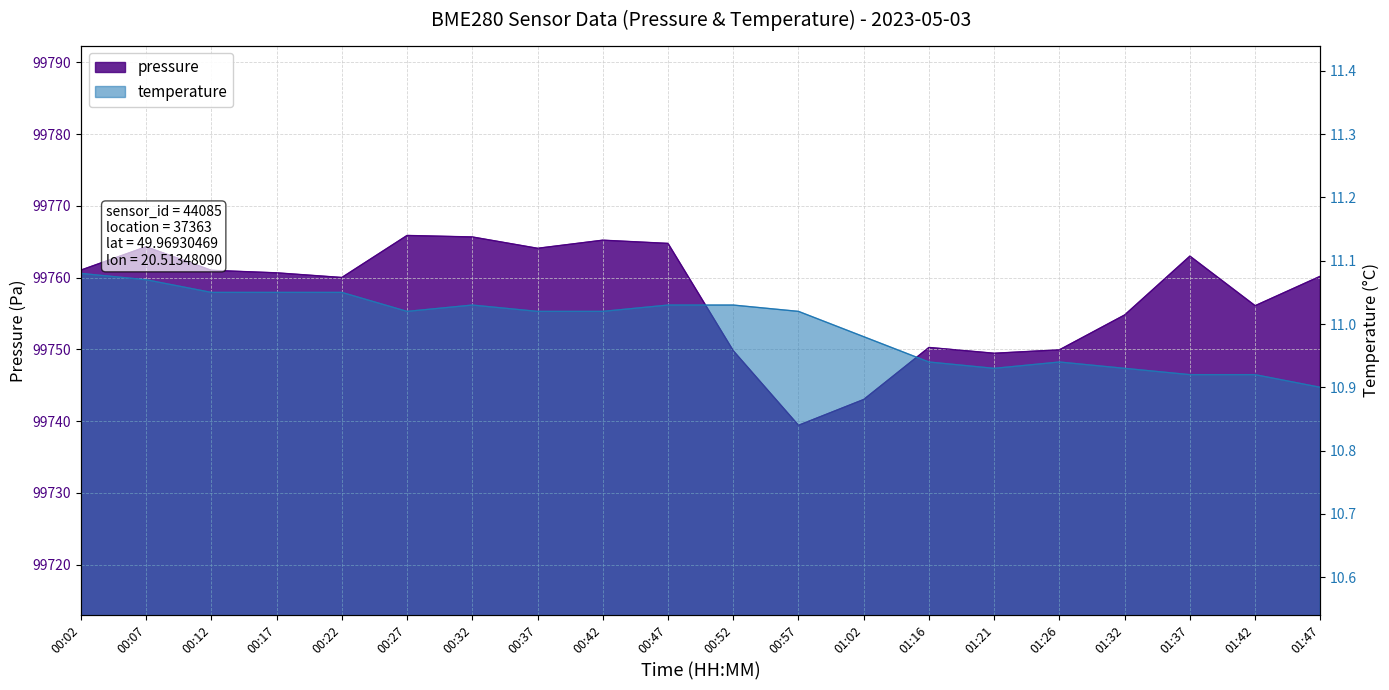

Which series changed the most between 00:37 and 00:57?

pressure